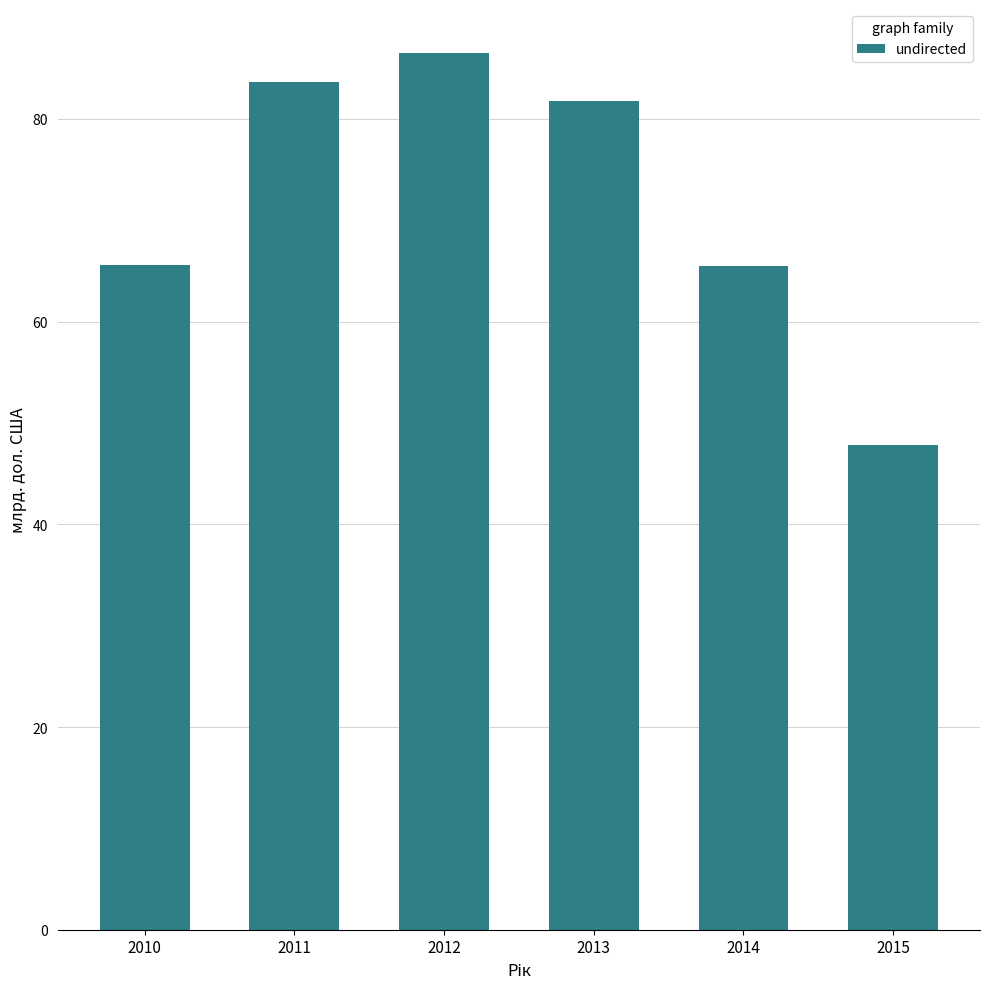

Which category has the highest value across all series?

2012